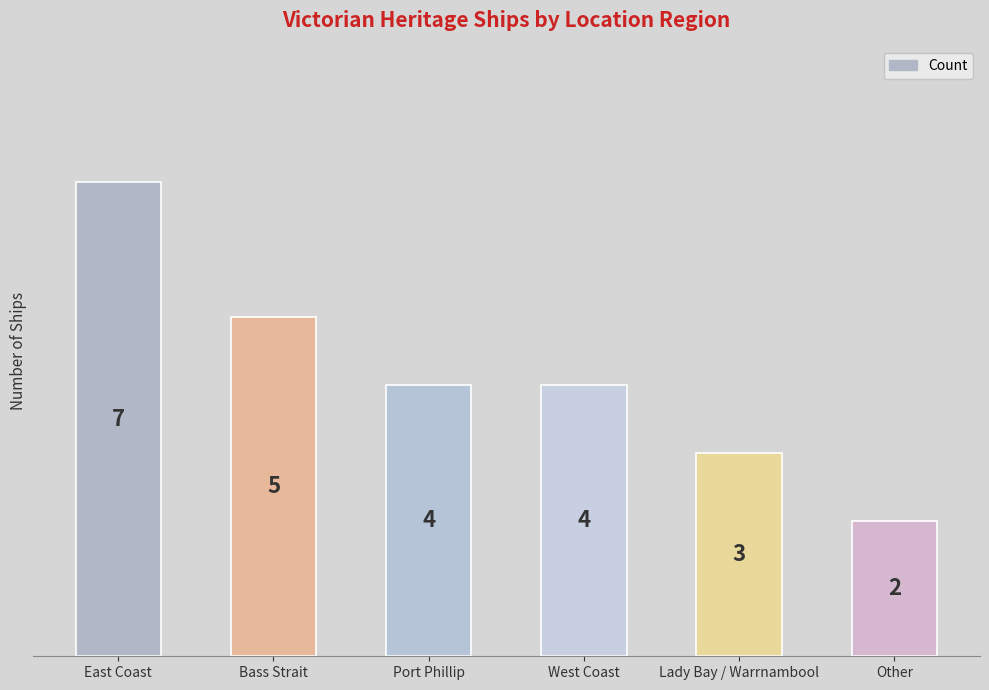

What is the label of the 6th bar from the right?

East Coast